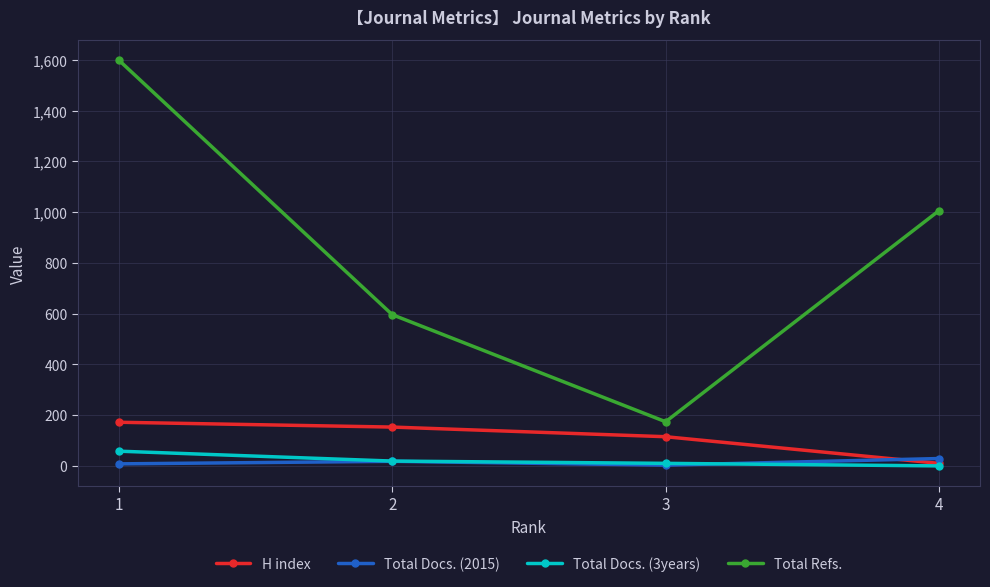

What are all the series names shown in the legend?

H index, Total Docs. (2015), Total Docs. (3years), Total Refs.